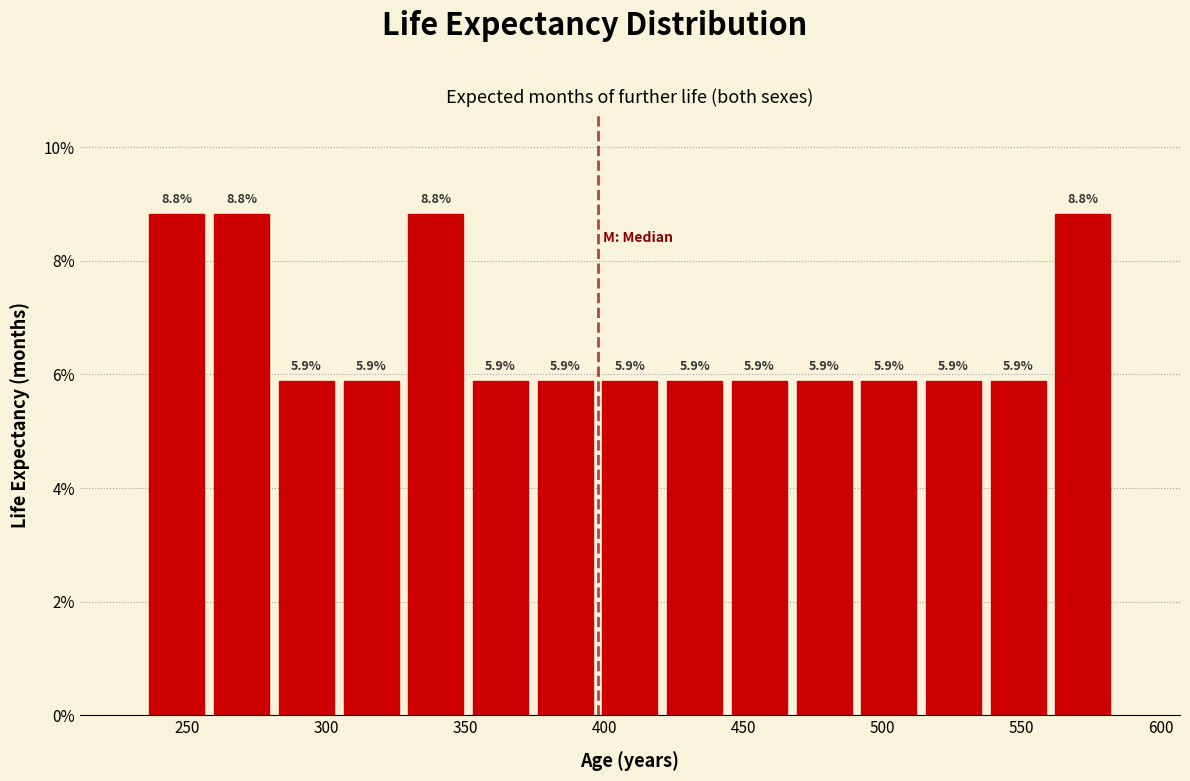

Reading left to right, list every bar in this chart as the range it spans on the x-axis followed by its height. The bar edges are not printed on the chart, so give them approximately, as read against the axis.

235 to 260: 8.8
260 to 280: 8.8
280 to 305: 5.9
305 to 330: 5.9
330 to 350: 8.8
350 to 375: 5.9
375 to 400: 5.9
400 to 420: 5.9
420 to 445: 5.9
445 to 465: 5.9
465 to 490: 5.9
490 to 515: 5.9
515 to 535: 5.9
535 to 560: 5.9
560 to 585: 8.8